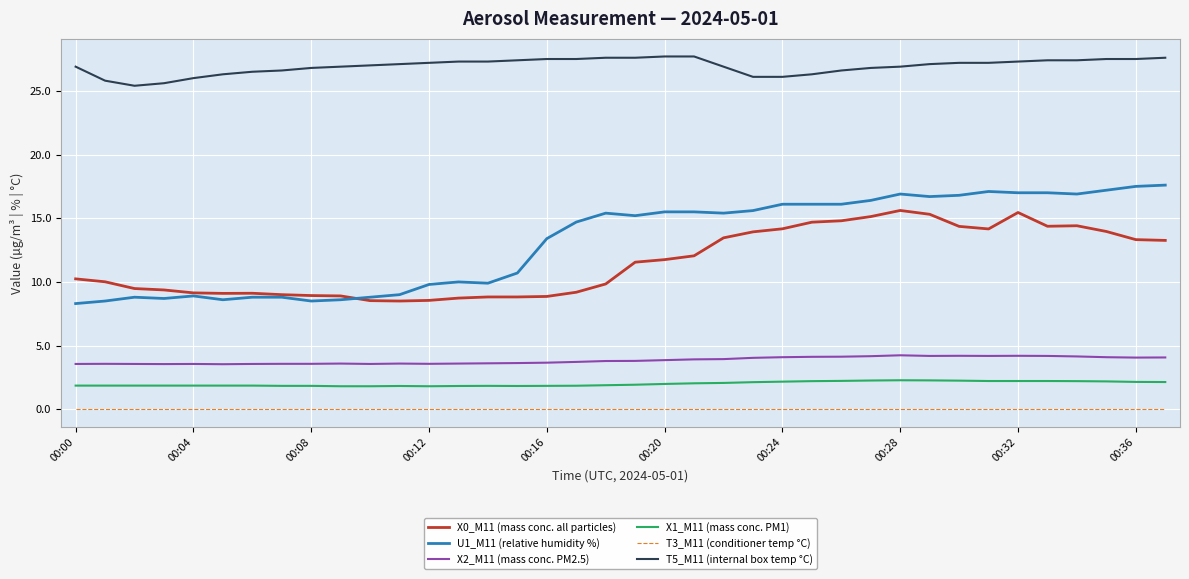

Rank the series by their maximum value, from highest to lowest.

T5_M11 (internal box temp °C), U1_M11 (relative humidity %), X0_M11 (mass conc. all particles), X2_M11 (mass conc. PM2.5), X1_M11 (mass conc. PM1), T3_M11 (conditioner temp °C)